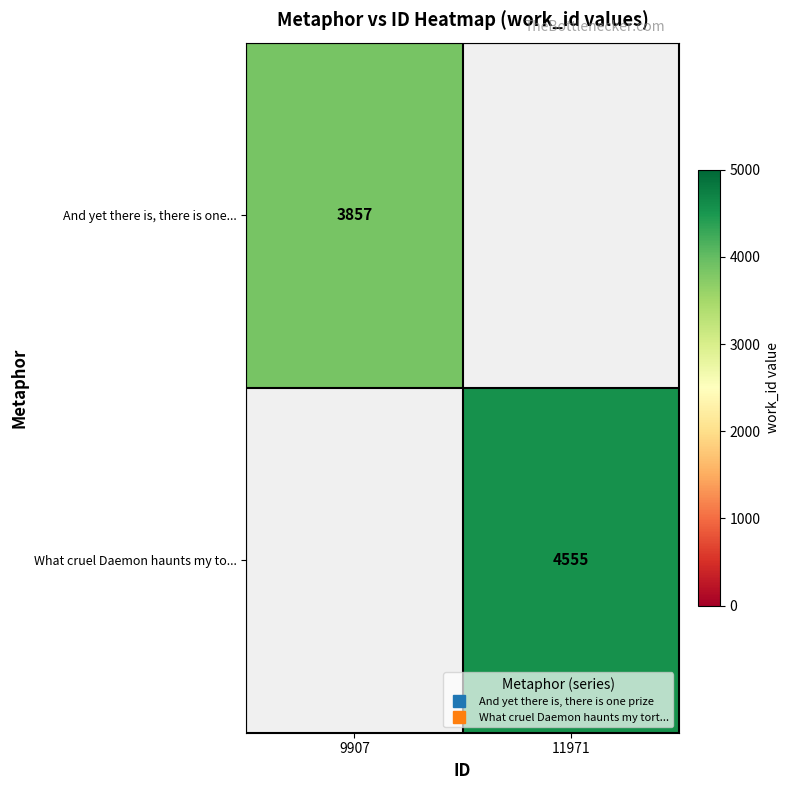

Between 11971 and 9907, which is larger?

9907